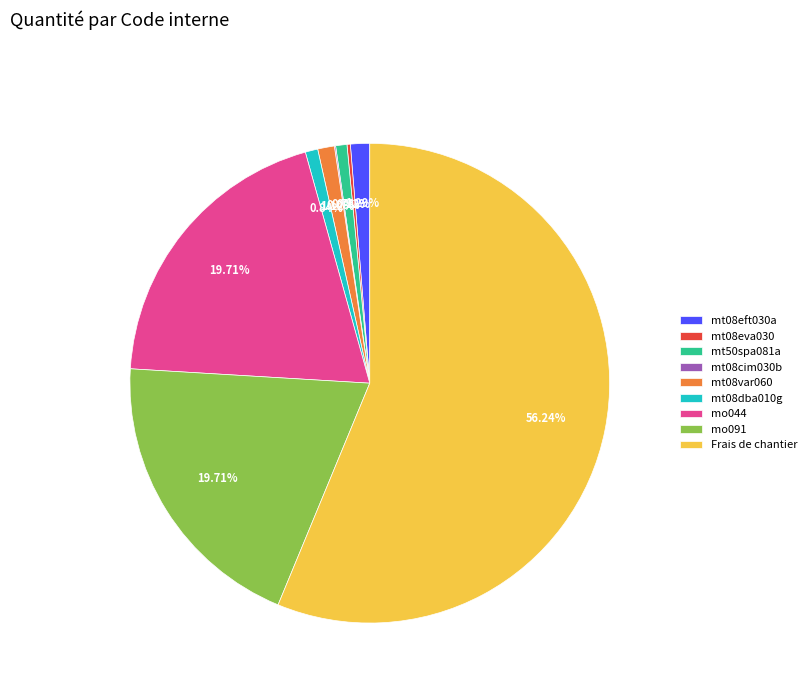

Do mt08dba010g and mt08eft030a together represent more than half of the pie?

No